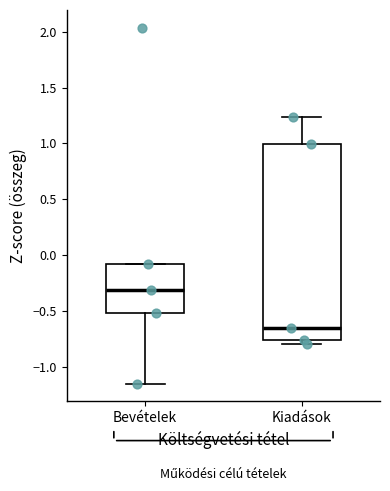

Reading left to right, read every box against the y-axis: the position of its median line, the range the box covers, and the ends of its whiskers. The values are not printed on the chart, so give them approximately, as read against the axis.

Bevételek: median -0.30, box -0.50 to -0.10, whiskers -1.15 to -0.10
Kiadások: median -0.65, box -0.75 to 1.00, whiskers -0.80 to 1.25